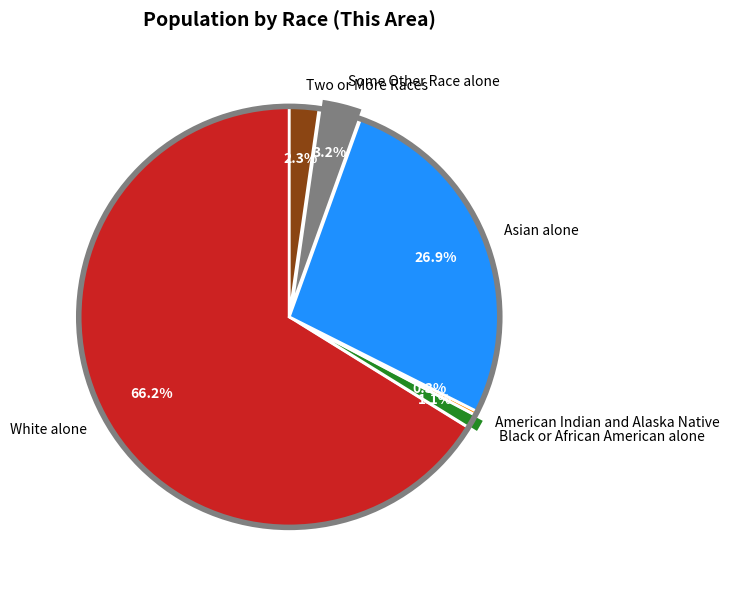

The Black or African American alone slice represents 1% of the pie. True or false?

True